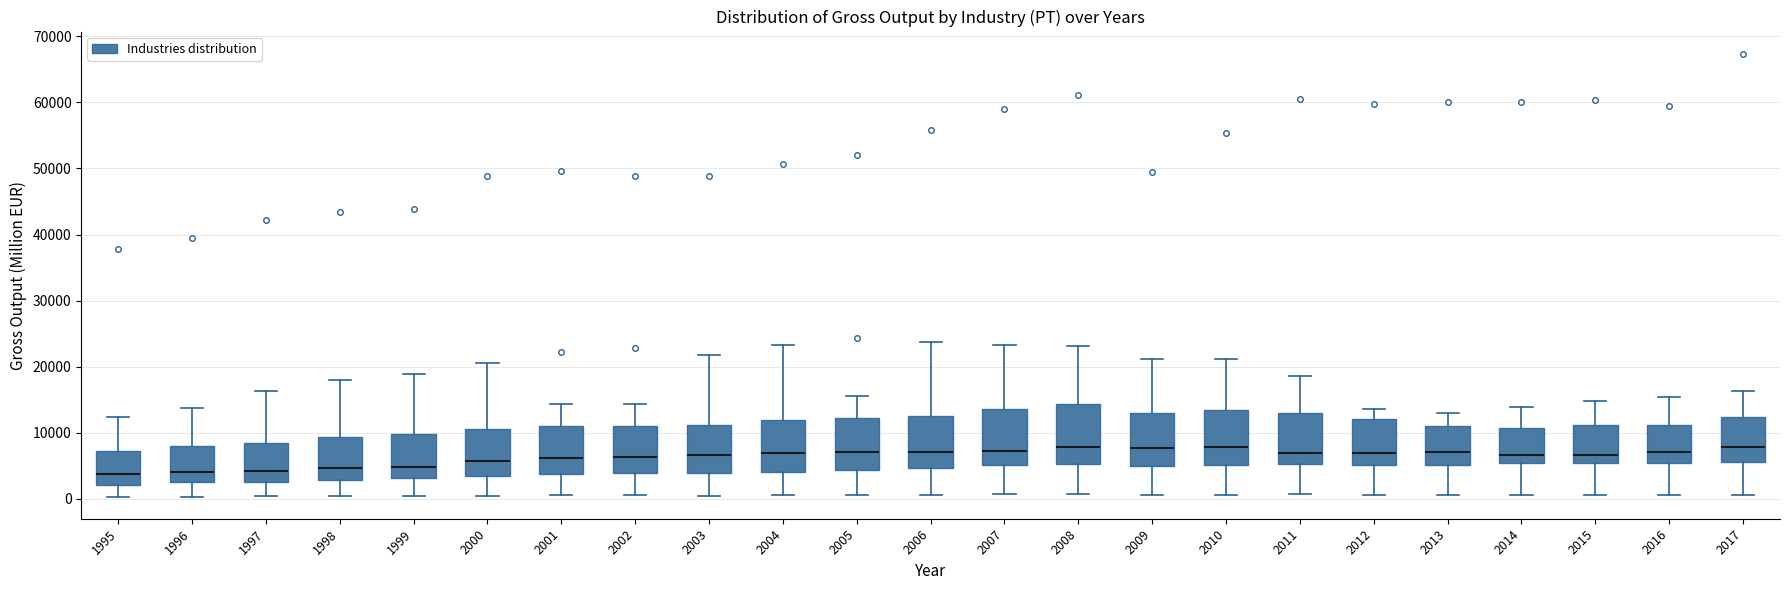

Where does the upper whisker of the box at x = 2016 end on the y-axis? The values are not printed on the chart, so give them approximately, as read against the axis.

15000